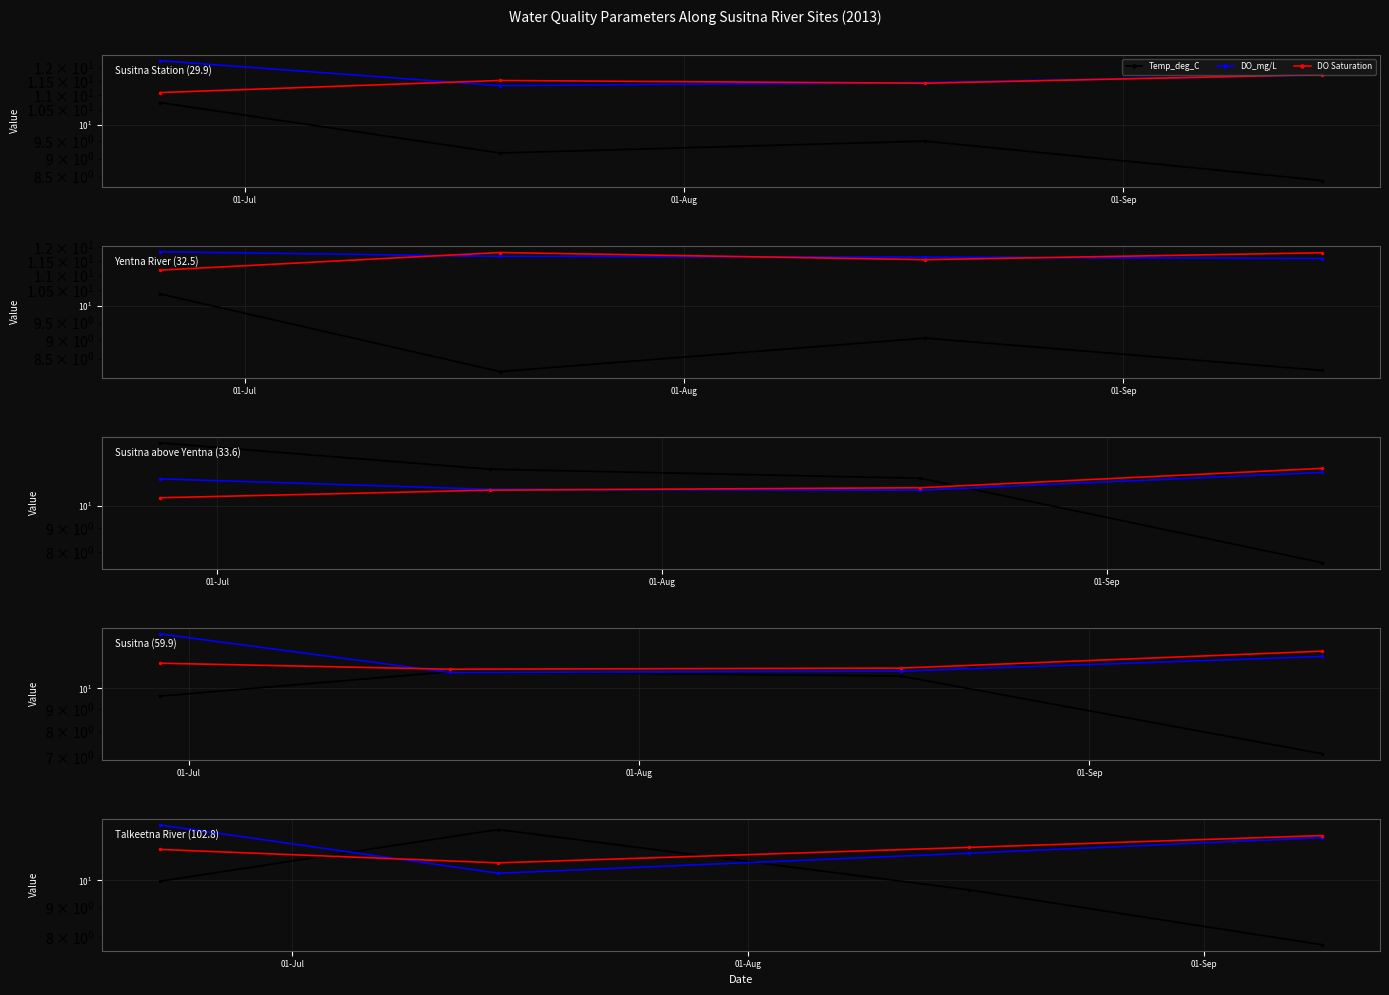

How many lines are shown in the chart?

3